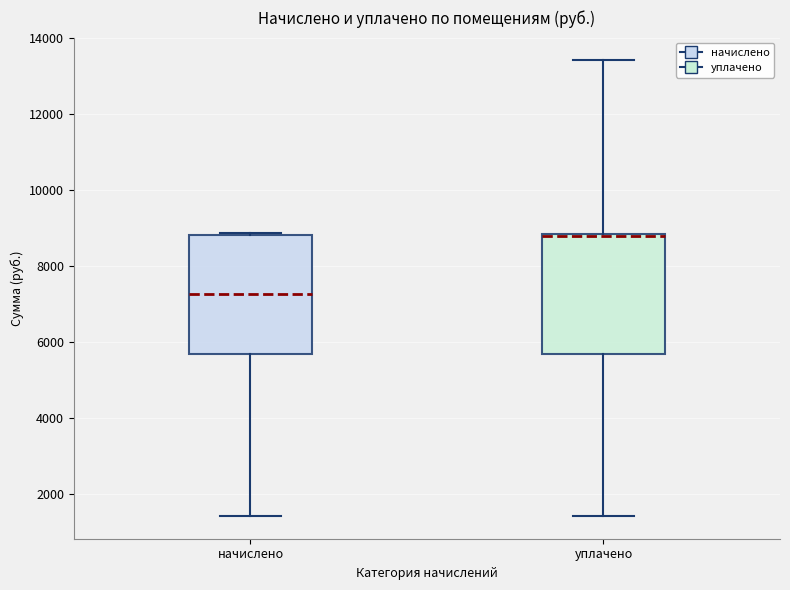

Where does the upper whisker of the box for уплачено end on the y-axis? The values are not printed on the chart, so give them approximately, as read against the axis.

13400